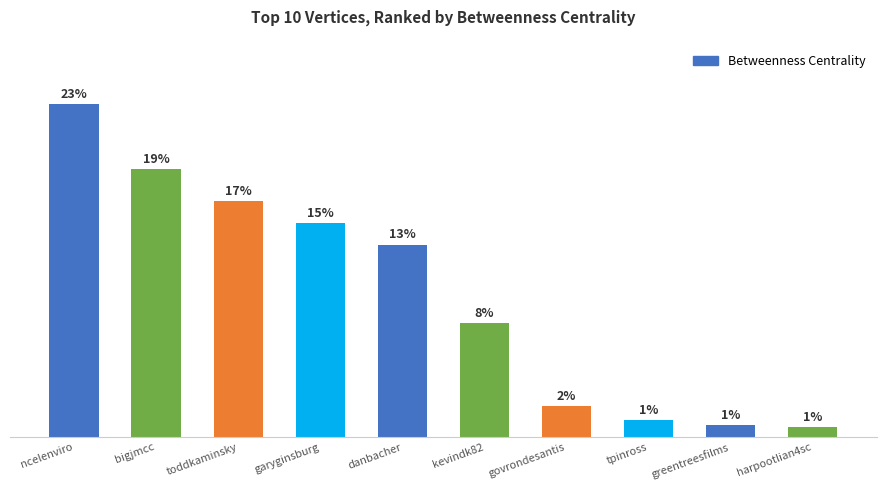

Count the number of categories in the chart.

10